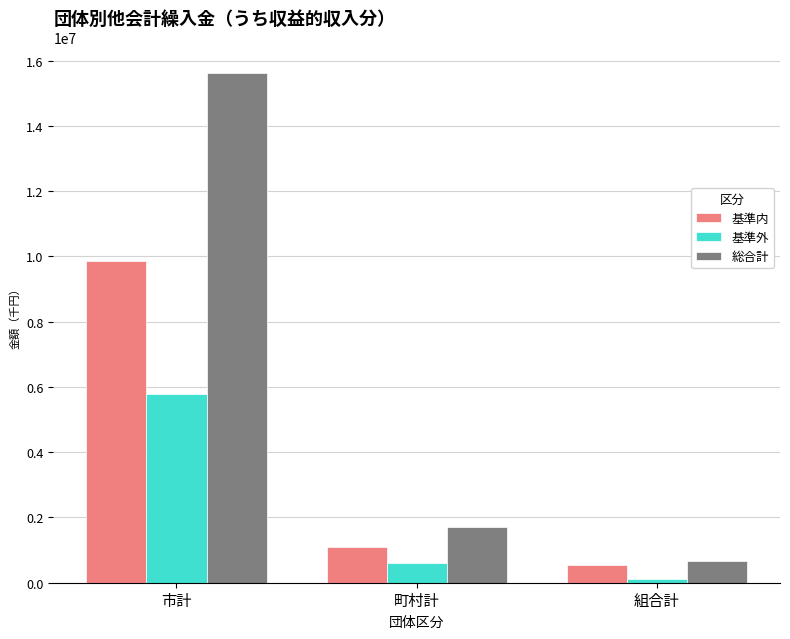

What is the difference between the 基準外 values at 町村計 and 市計?

5163251